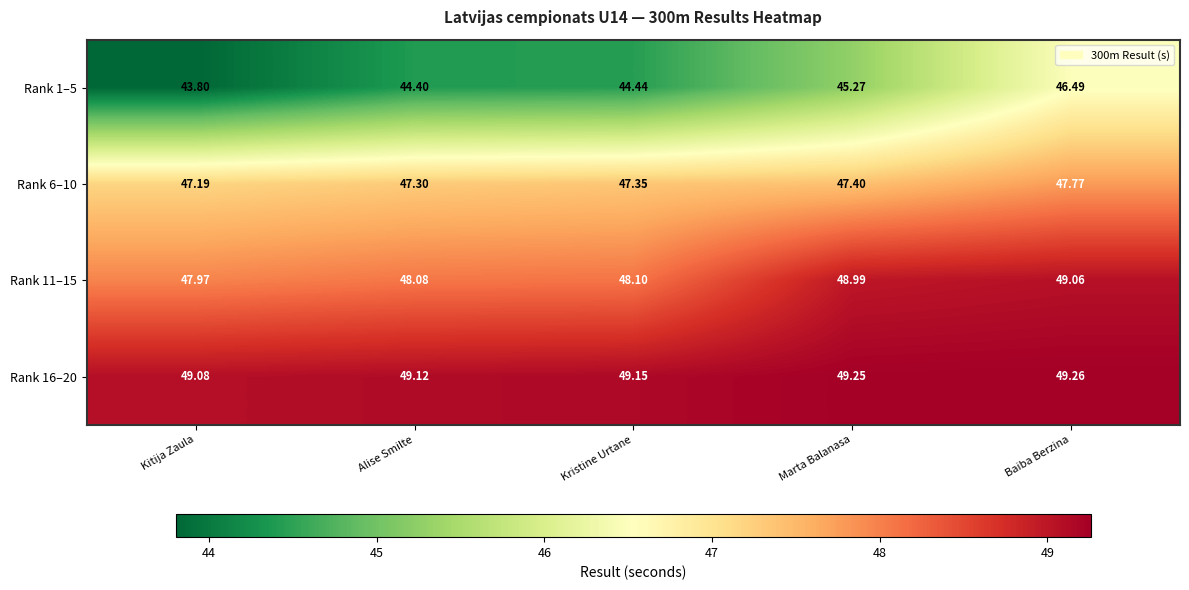

Where does the Rank 11–15 series first go above 48?

Alise Smilte